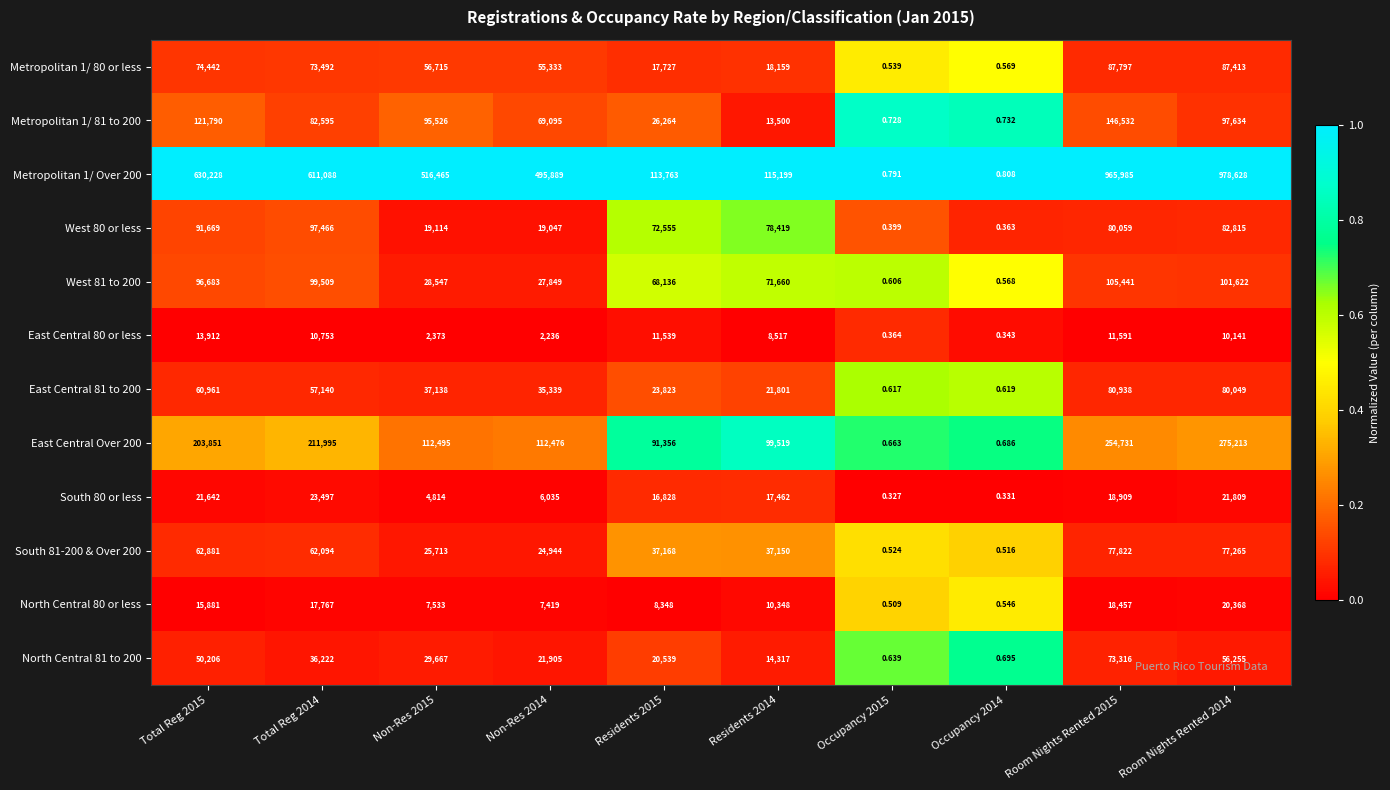

How many distinct data groups are displayed?

12